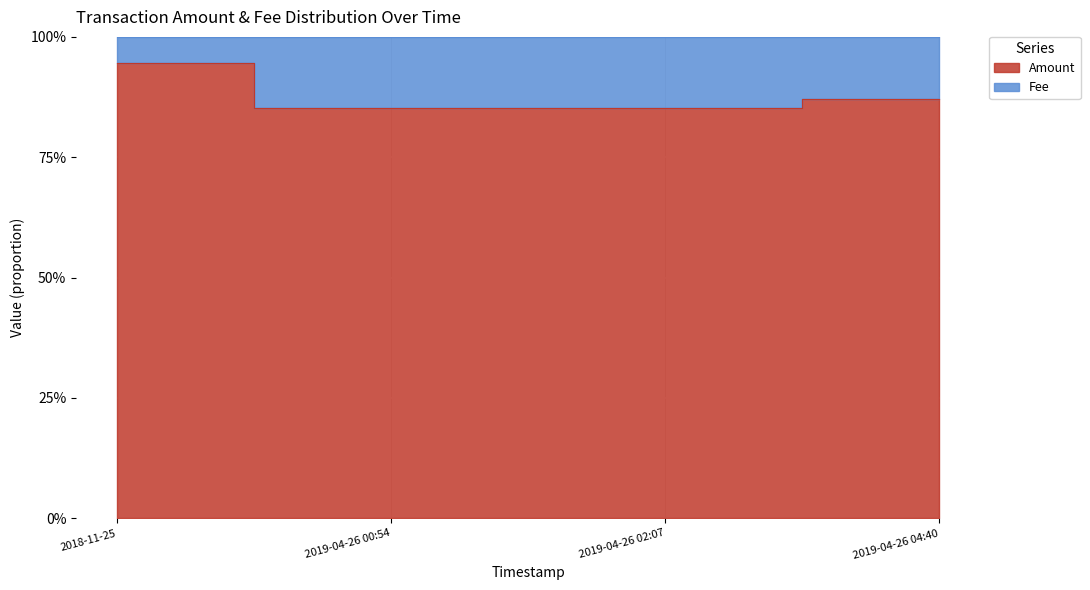

What is the average value?

88.1